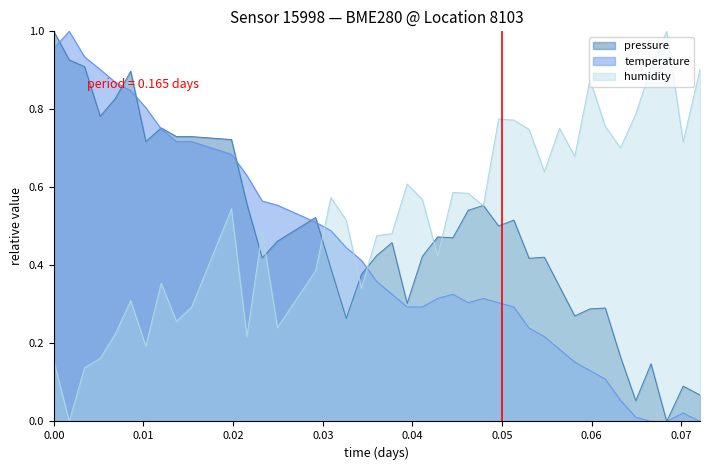

How many intersections are there between humidity and temperature?

3